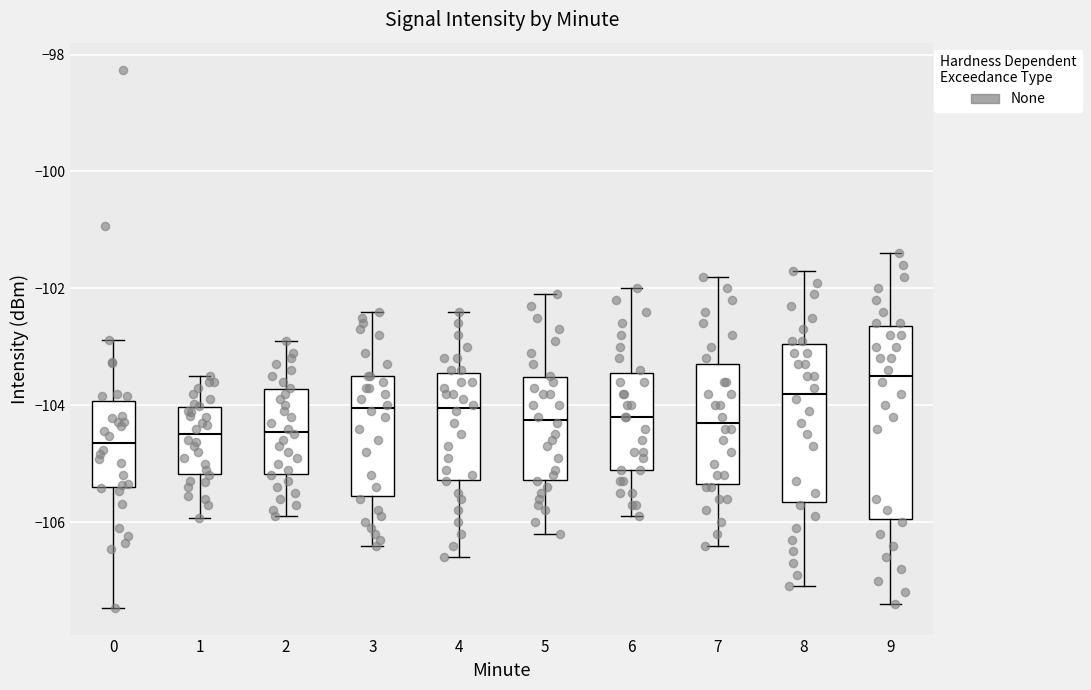

Where does the median line of the box at x = 9 sit on the y-axis? The values are not printed on the chart, so give them approximately, as read against the axis.

-103.4